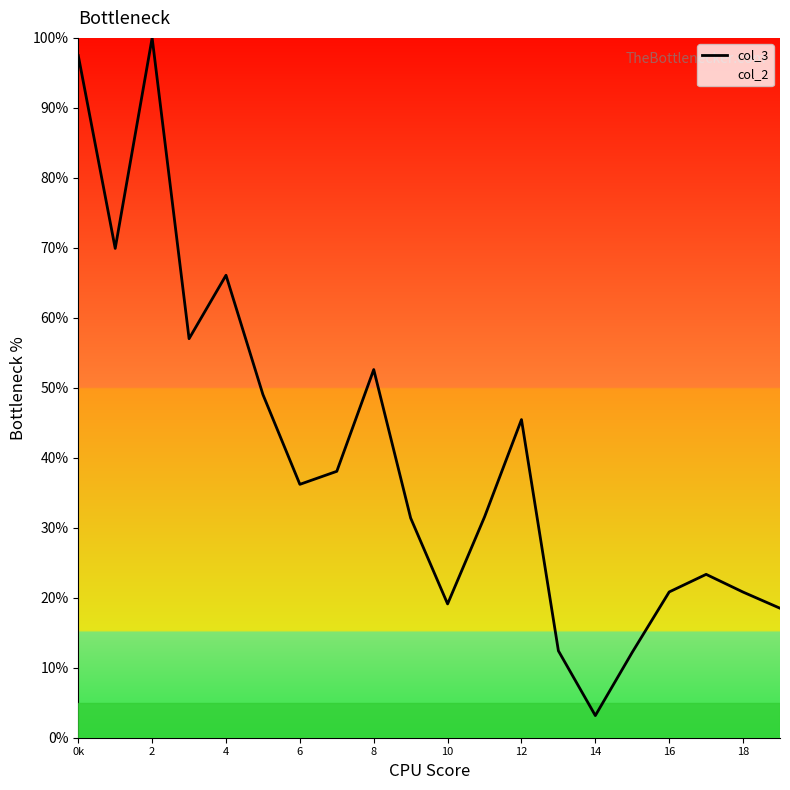

How many points are higher than both their immediate neighbors (excluding endpoints)?

5